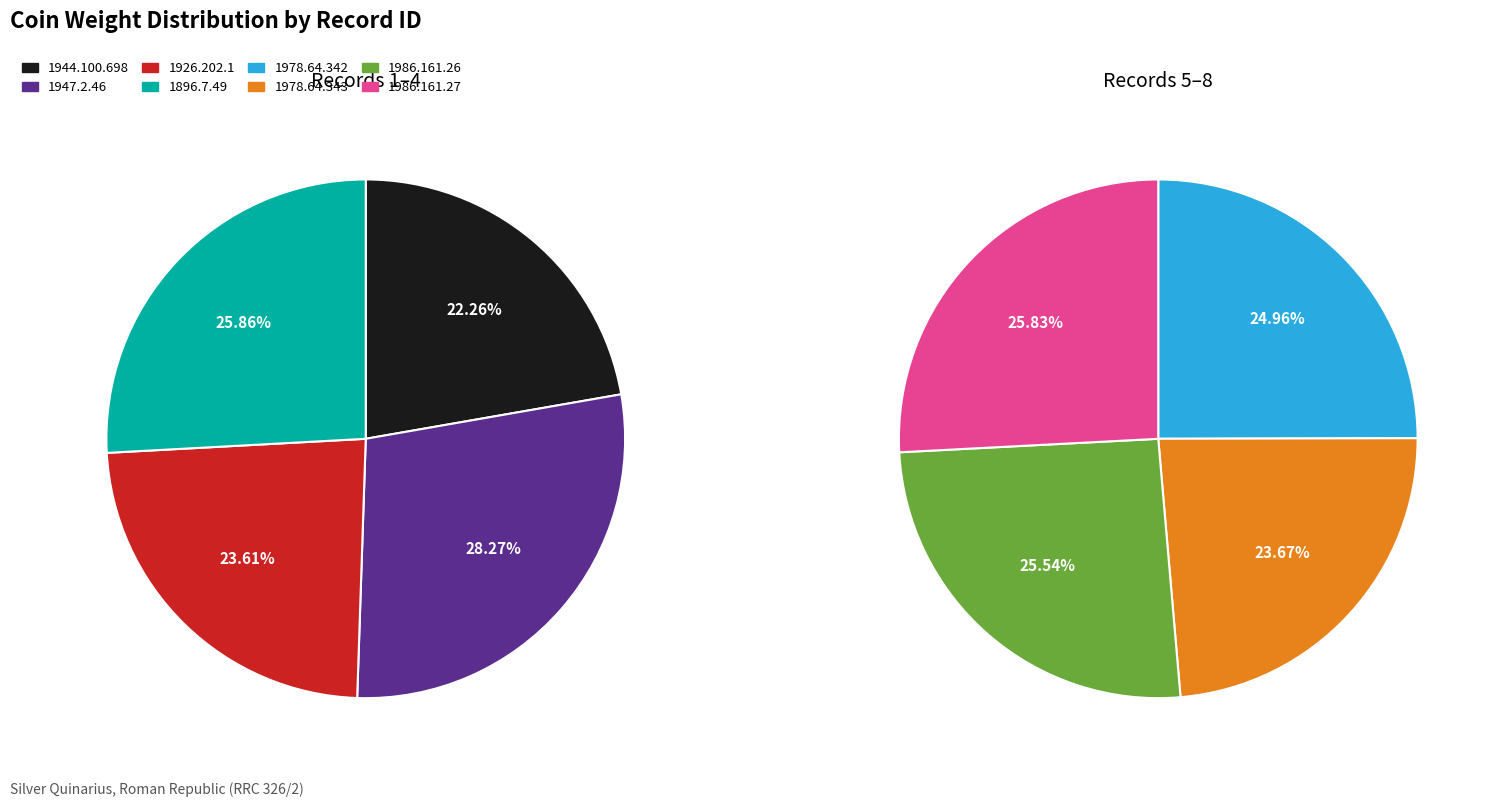

How many slices are in this pie chart?

8